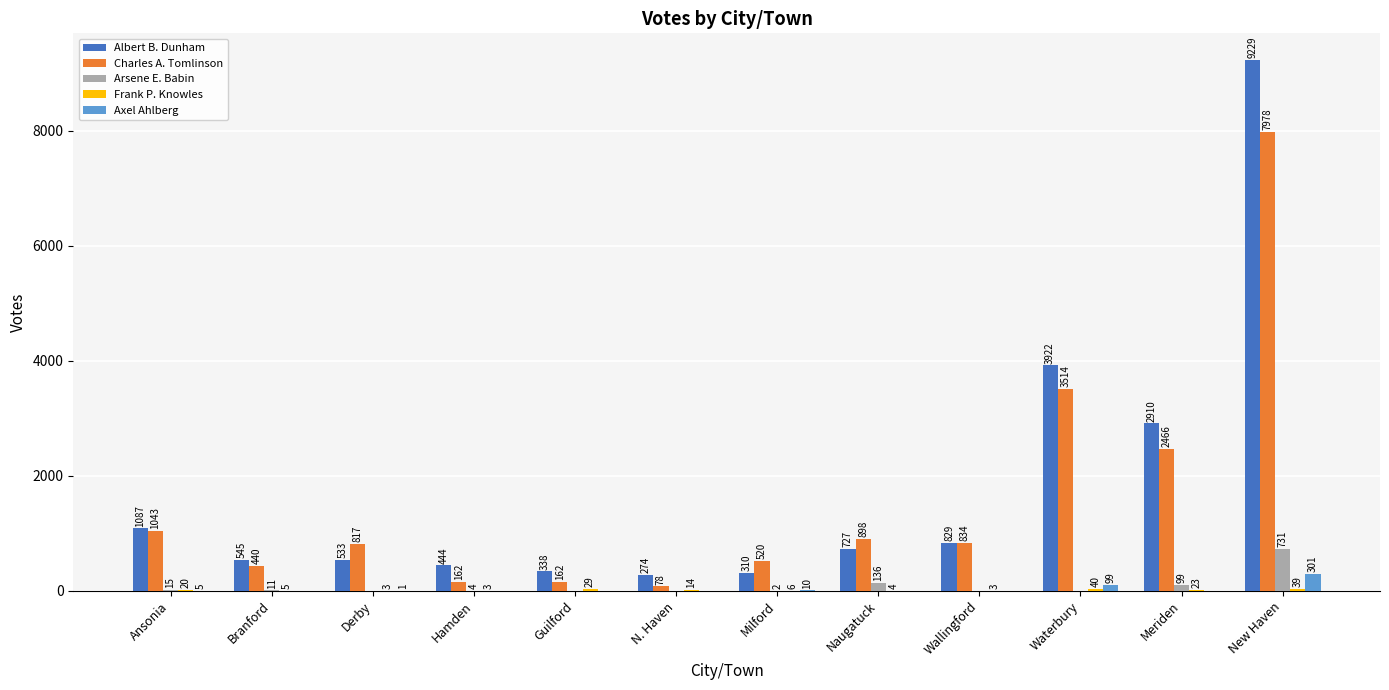

What is the total value across all series at N. Haven?

366